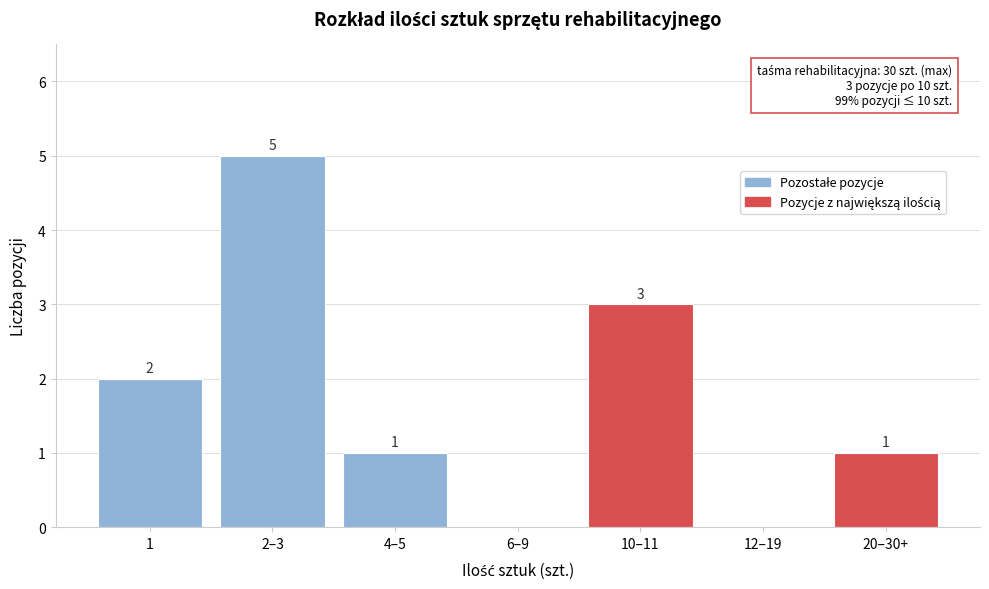

Reading left to right, extract all data points from this chart.

1=2	2–3=5	4–5=1	6–9=0	10–11=3	12–19=0	20–30+=1